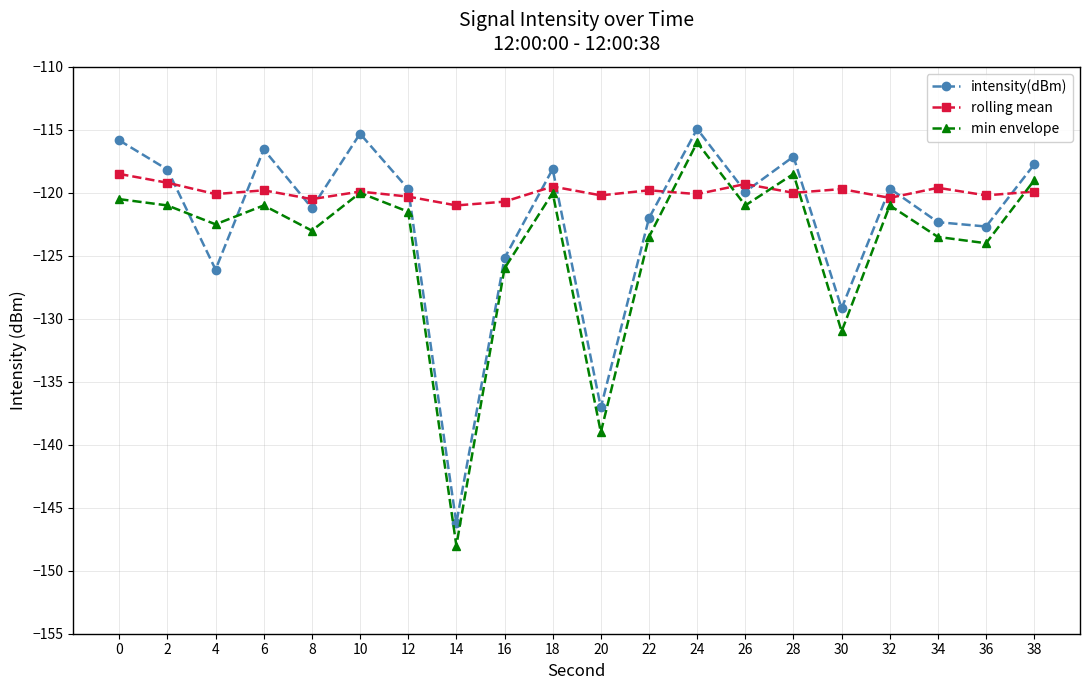

What is the value of the min envelope point at the 20th from the left?

-119.0